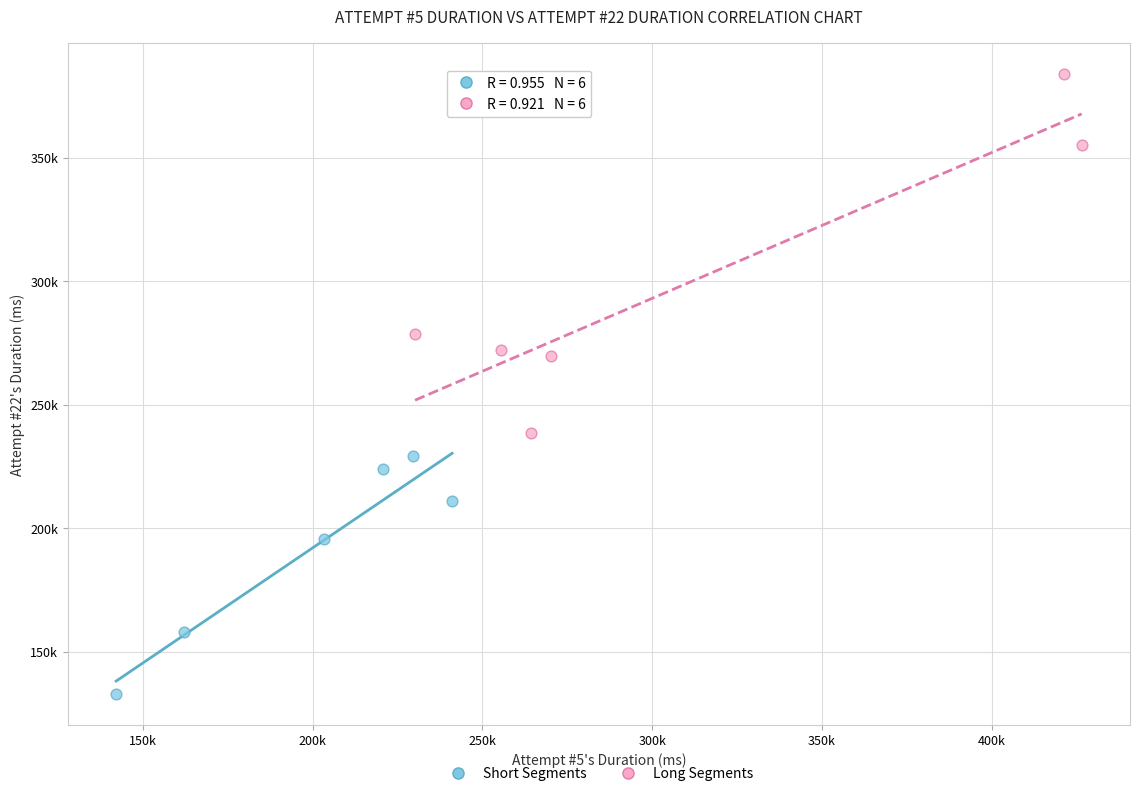

Which series has the largest Y range (max minus min)?

Long Segments